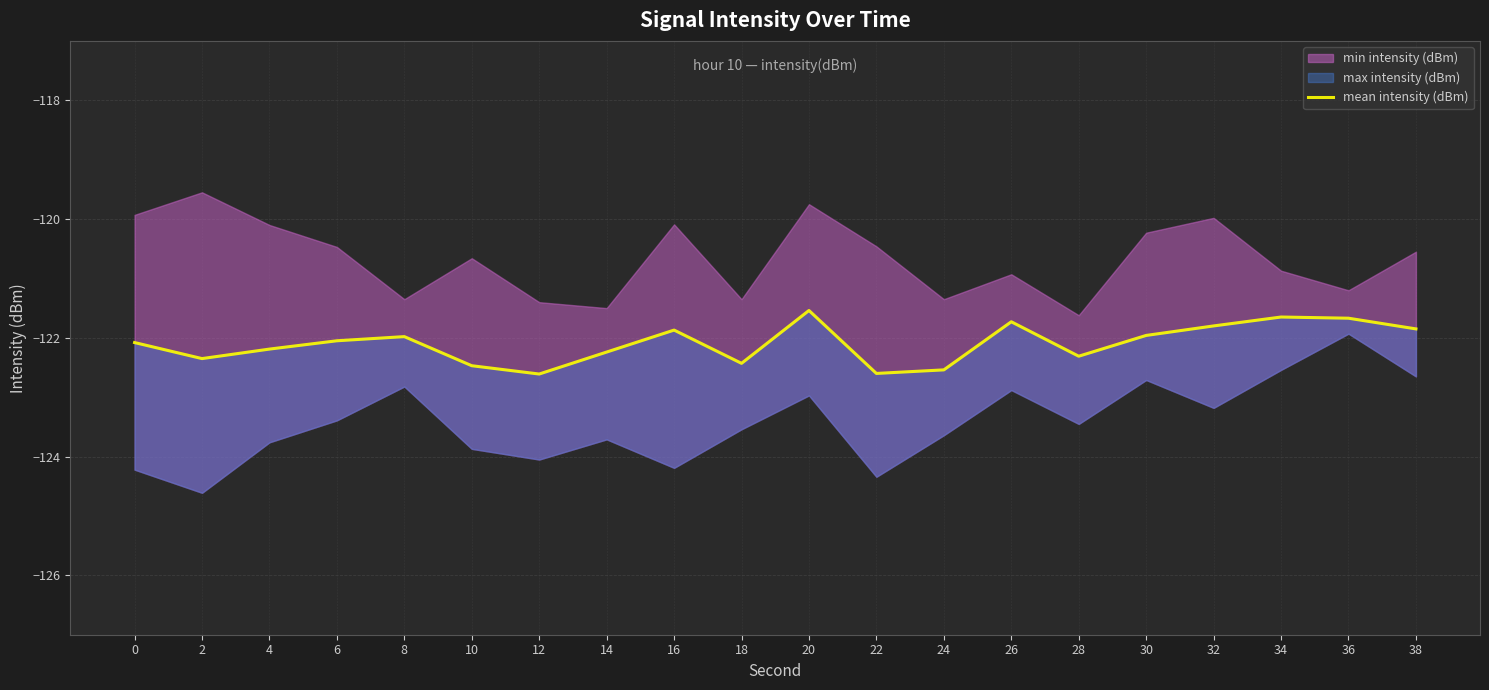

At which label is the value closest to -122?

8